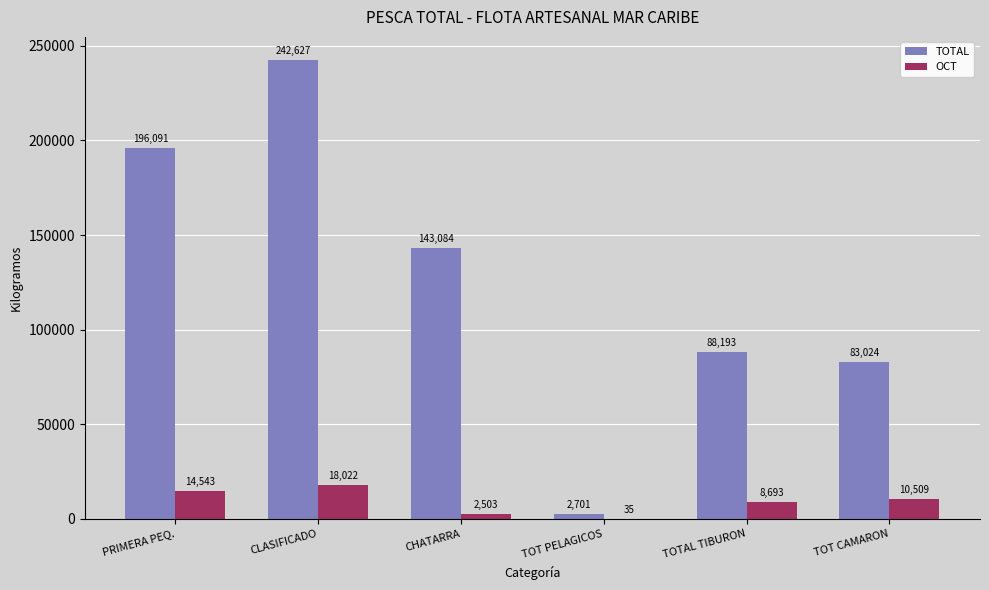

Reading left to right, extract all data points from this chart.

TOTAL: PRIMERA PEQ.=196091	CLASIFICADO=242627	CHATARRA=143084	TOT PELAGICOS=2701	TOTAL TIBURON=88193	TOT CAMARON=83024
OCT: PRIMERA PEQ.=14543	CLASIFICADO=18022	CHATARRA=2503	TOT PELAGICOS=35	TOTAL TIBURON=8693	TOT CAMARON=10509